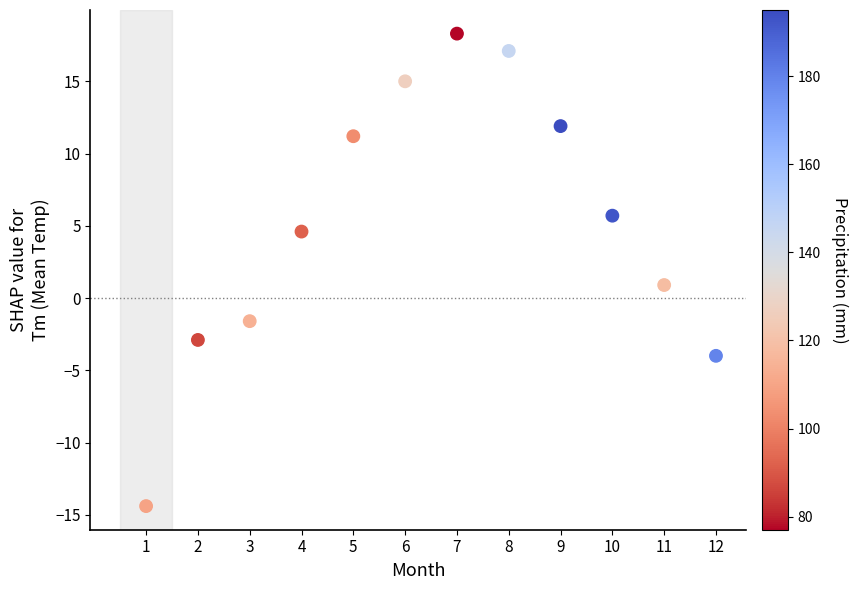

What is the average X value?

6.5